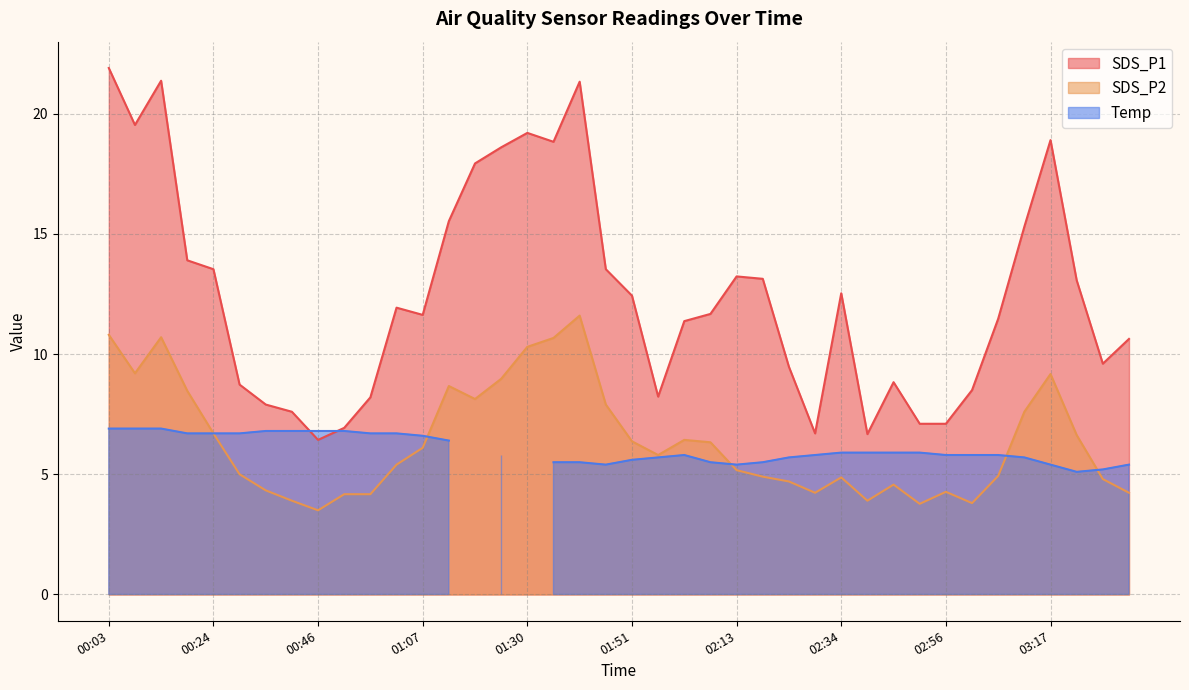

What position from the right is 00:35?

34